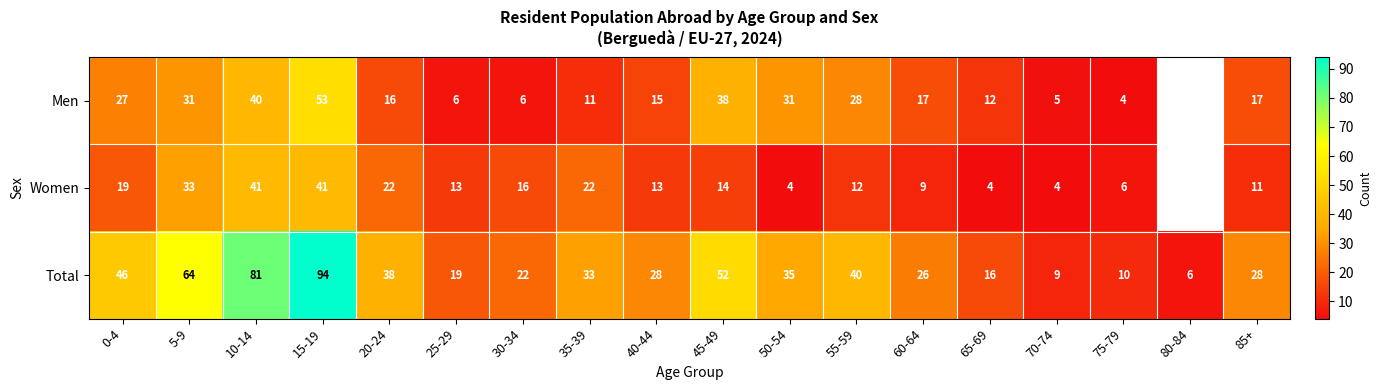

Which has a higher value, 10-14 or 65-69?

10-14